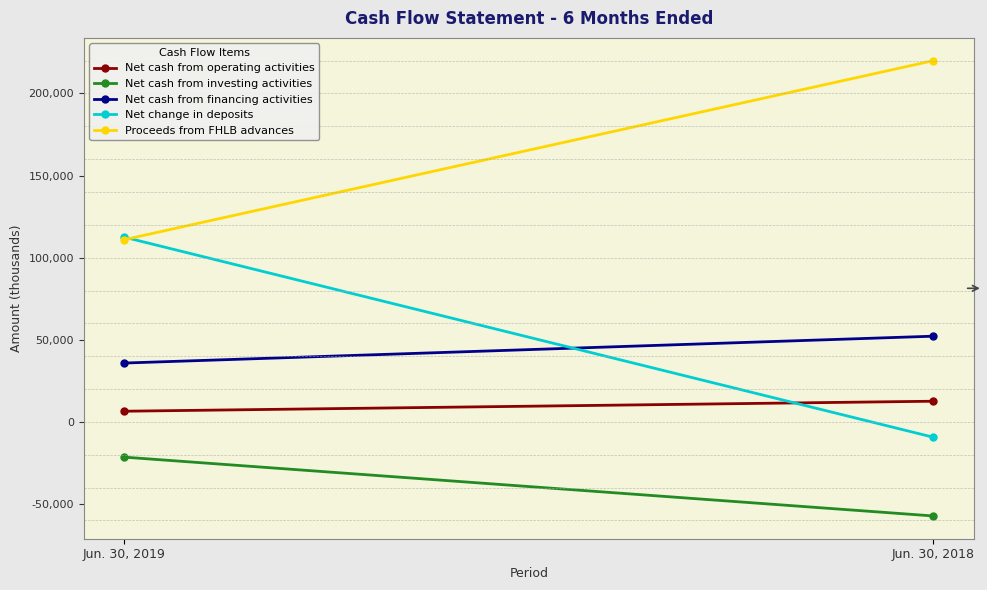

What is the value of the Proceeds from FHLB advances point at the 2nd from the left?

220000